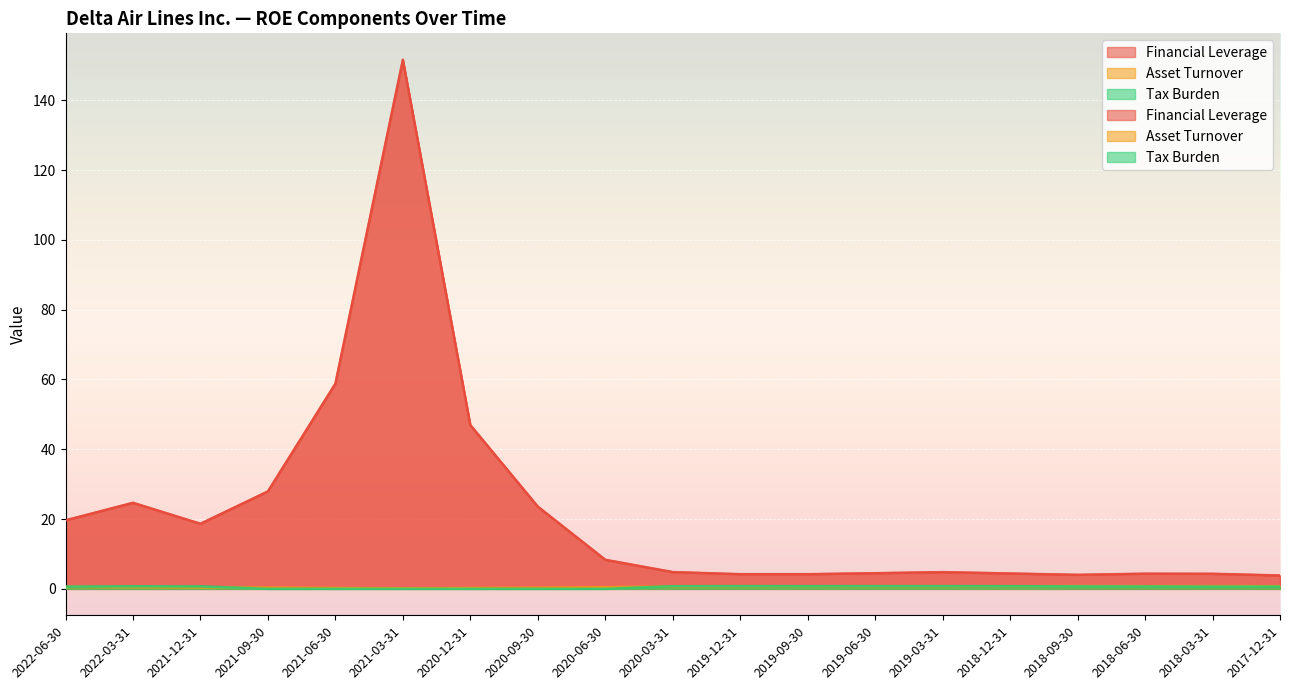

List the labels in order of Asset Turnover value, largest first.

2018-09-30, 2018-03-31, 2018-06-30, 2017-12-31, 2018-12-31, 2019-12-31, 2019-09-30, 2019-06-30, 2019-03-31, 2020-03-31, 2022-06-30, 2022-03-31, 2020-06-30, 2021-12-31, 2021-09-30, 2020-09-30, 2021-06-30, 2020-12-31, 2021-03-31